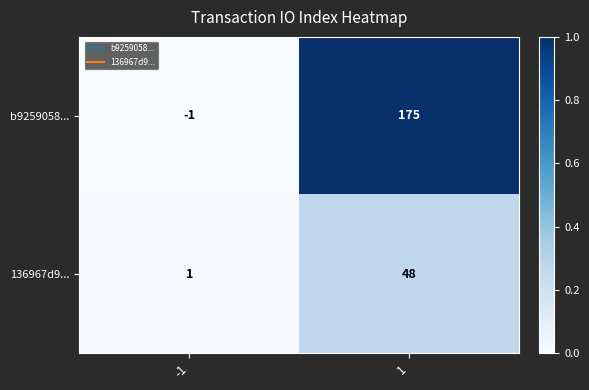

At 1, list the series in order from largest to smallest.

b9259058..., 136967d9...